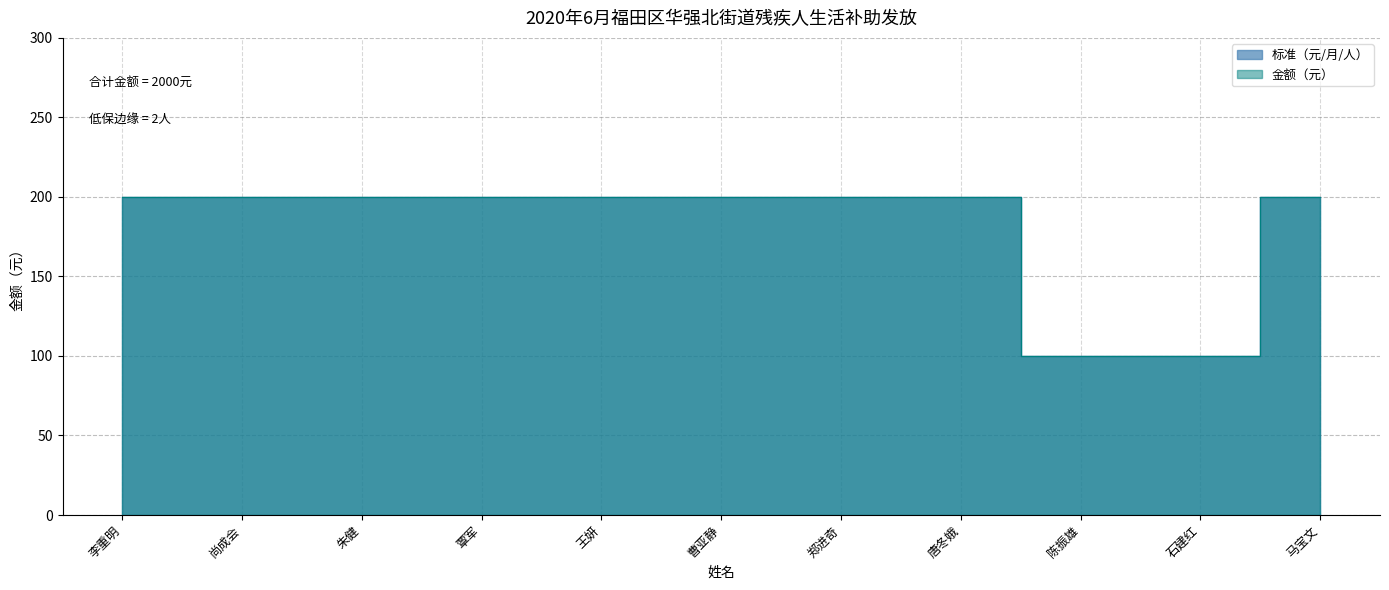

What is the label of the 6th point from the left?

曹亚静